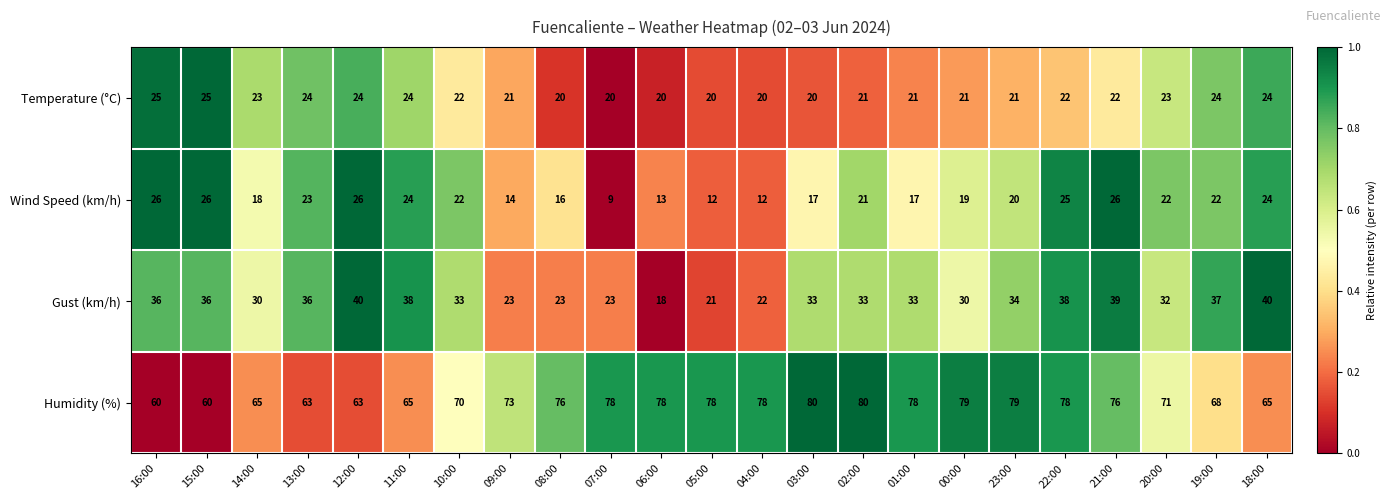

Which series has the largest total across all categories?

Humidity (%)